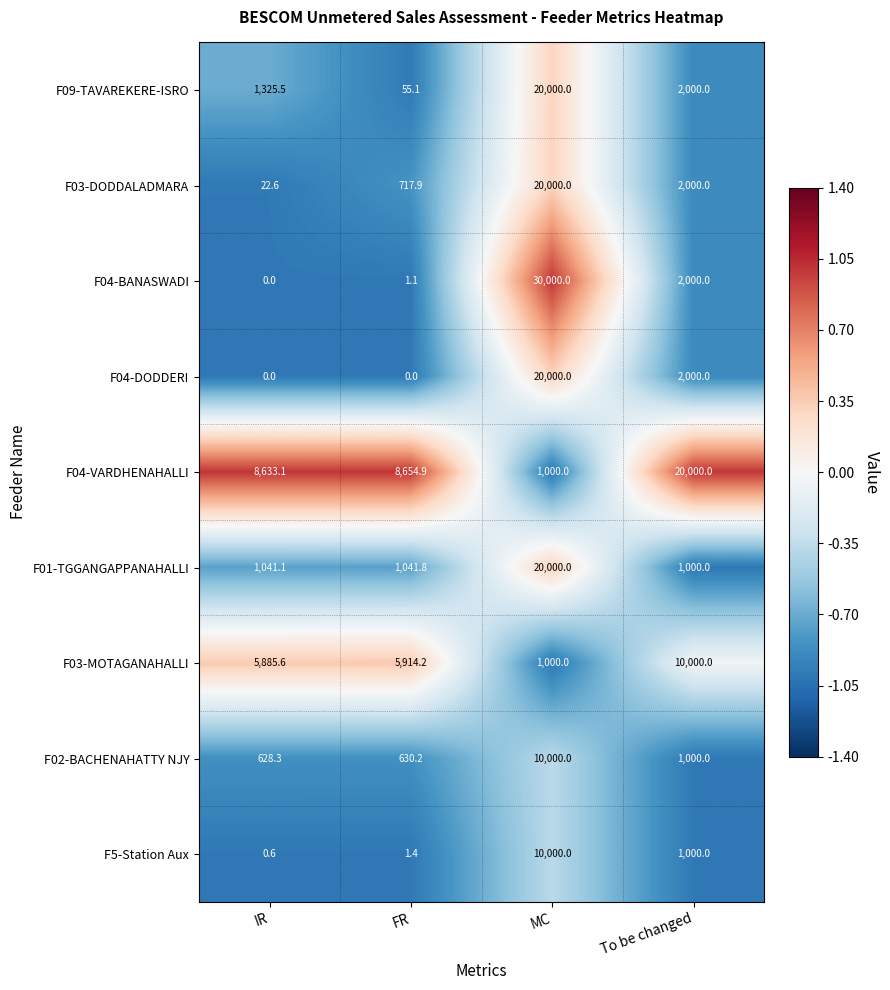

How many data points does each series have?

4